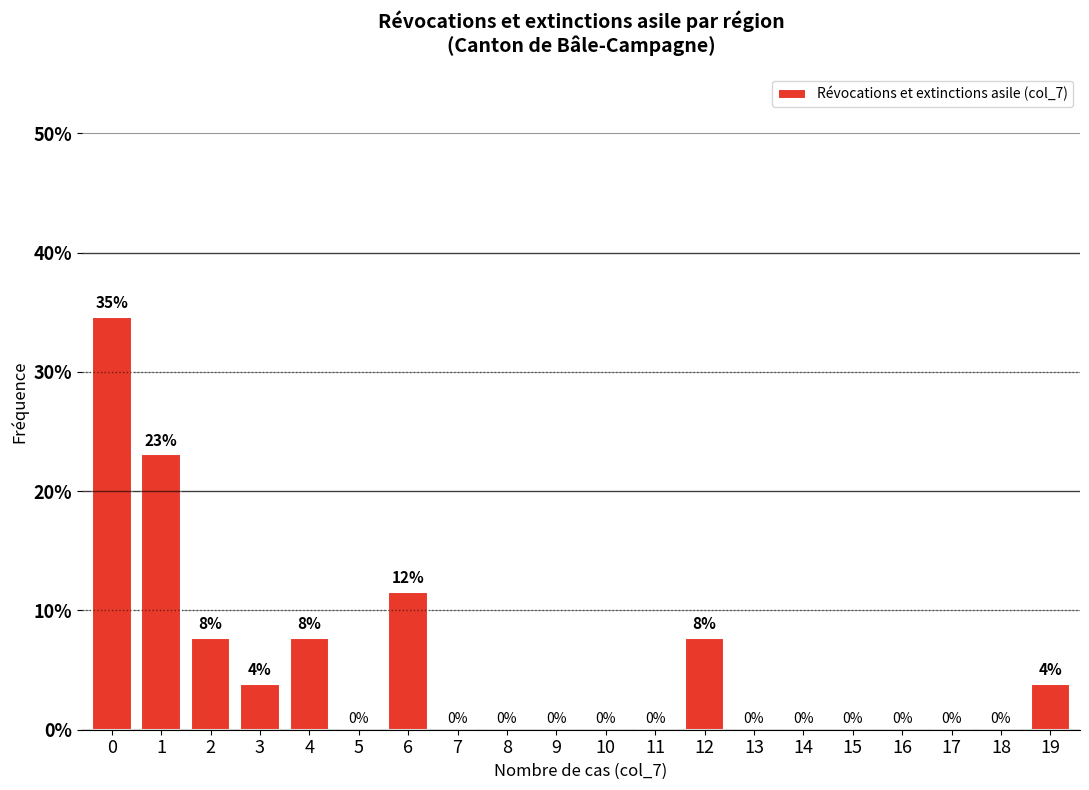

What is the maximum value shown in the chart?

34.6